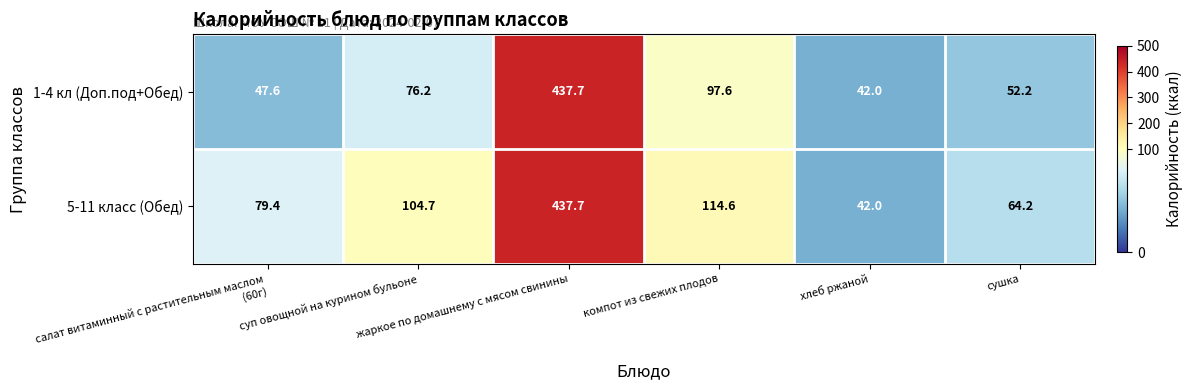

Which series has the largest total across all categories?

5-11 класс (Обед)